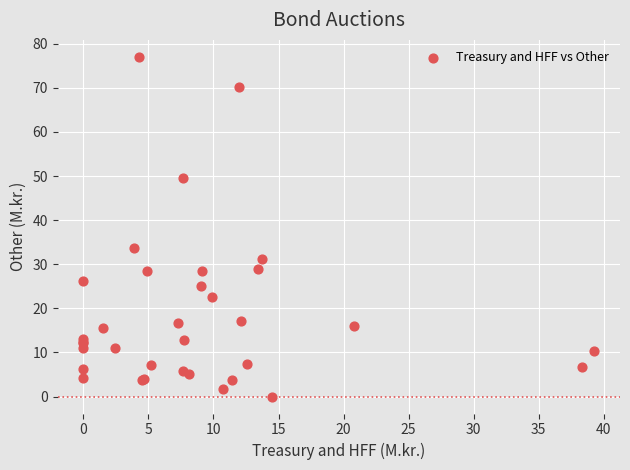

What Y value in the scatter plot is closest to 38?

33.7